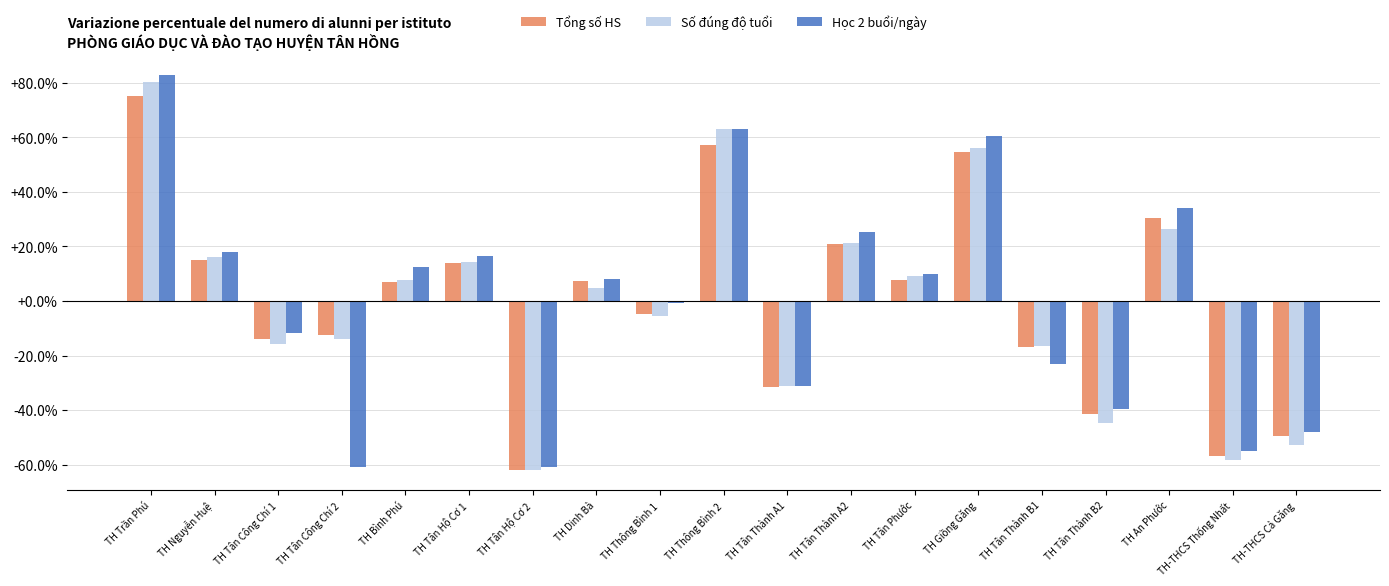

How many bars are there in each group?

3